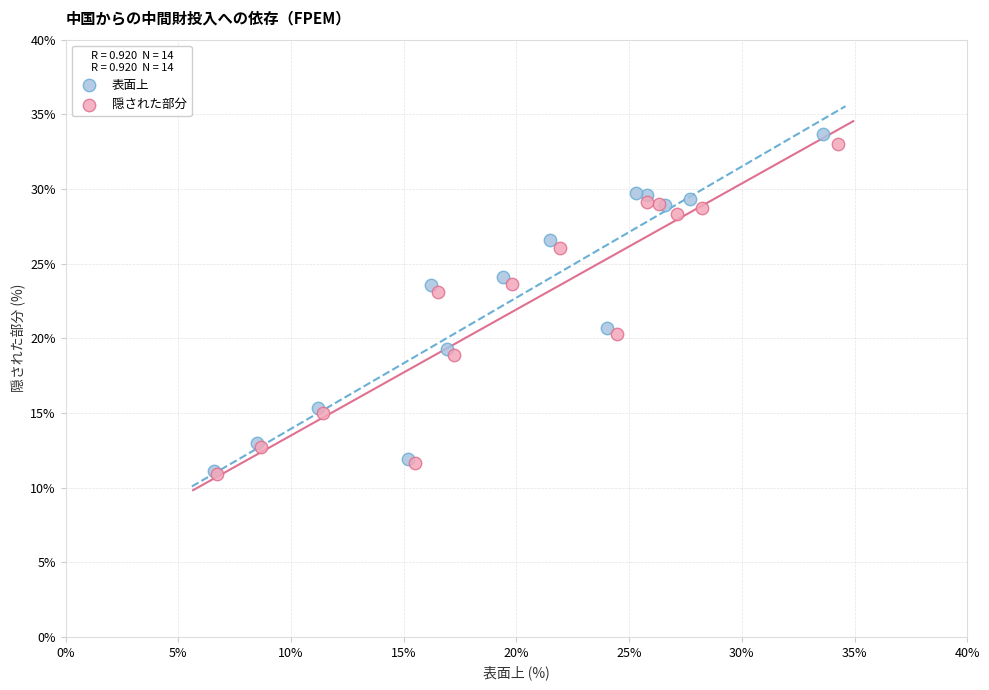

Which series reaches the maximum Y coordinate?

表面上